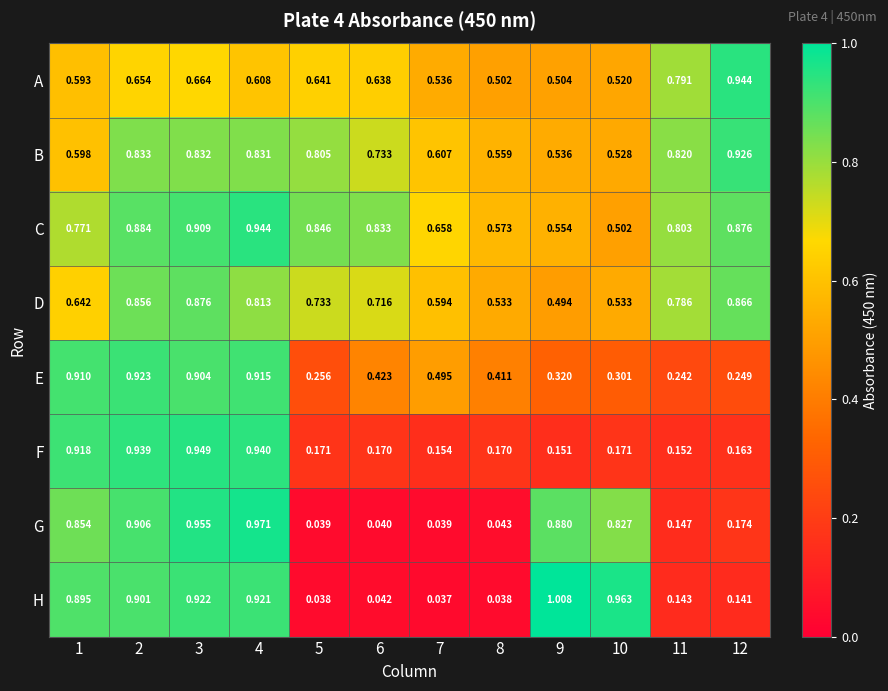

At which category is the sum across all series the highest?

3